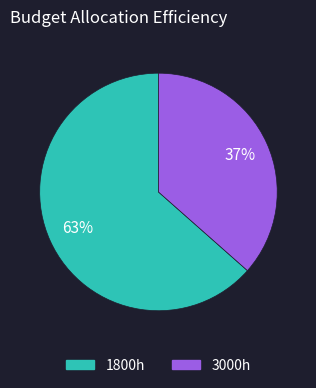

Does 1800h represent more than half of the total?

Yes